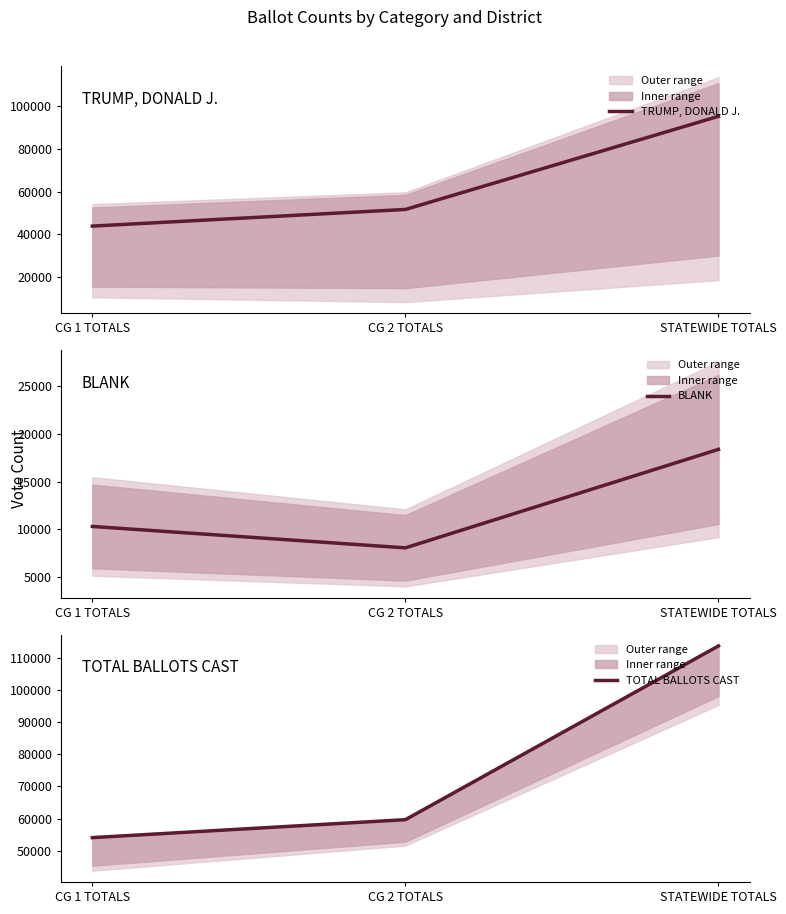

How many values in the TOTAL BALLOTS CAST series exceed 59656?

1